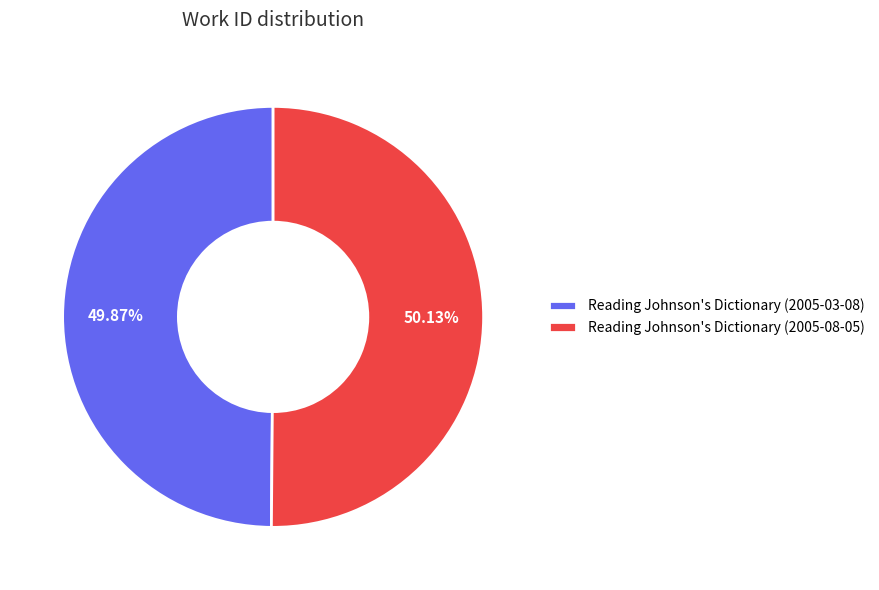

What percentage is the Reading Johnson's Dictionary (2005-03-08) slice, to the nearest percent?

50%